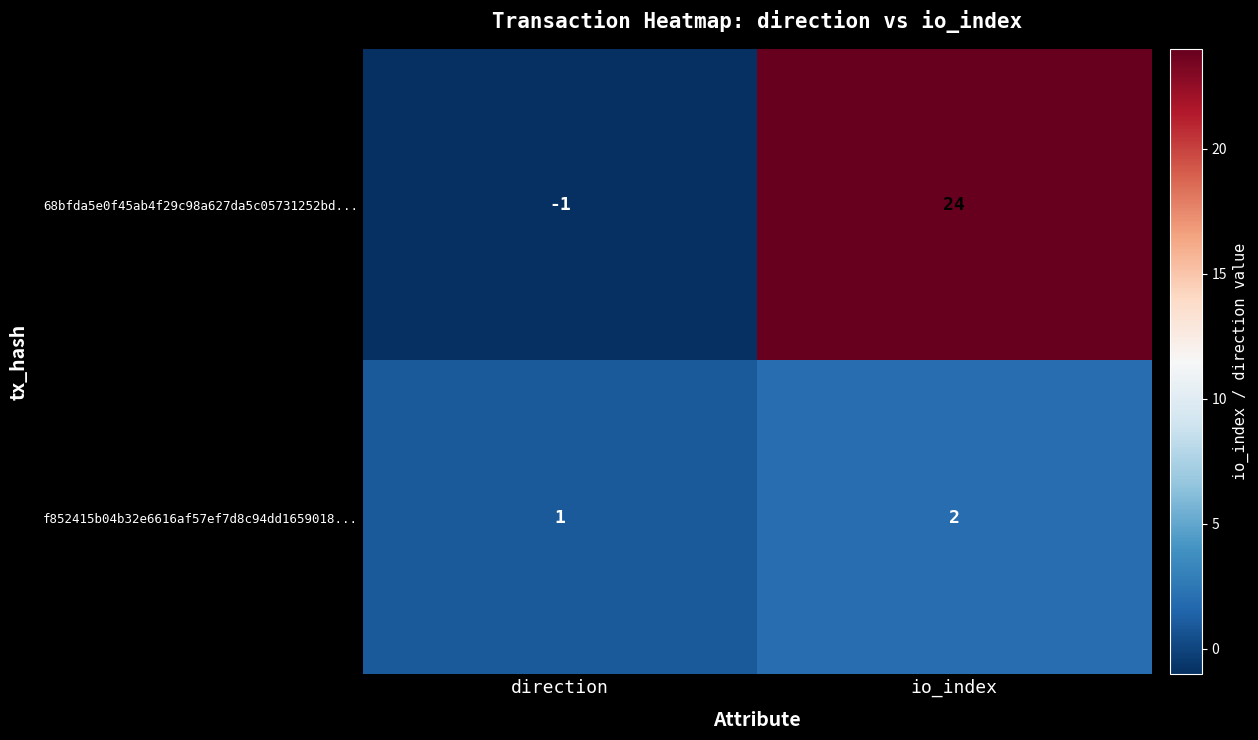

List the series in order of their peak value, lowest first.

f852415b04b32e6616af57ef7d8c94dd1659018..., 68bfda5e0f45ab4f29c98a627da5c05731252bd...